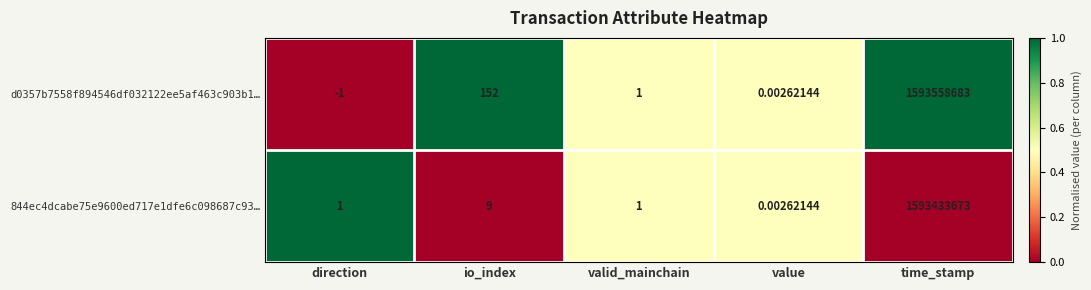

Where does the d0357b7558f894546df032122ee5af463c903b1… series first go above 1?

io_index